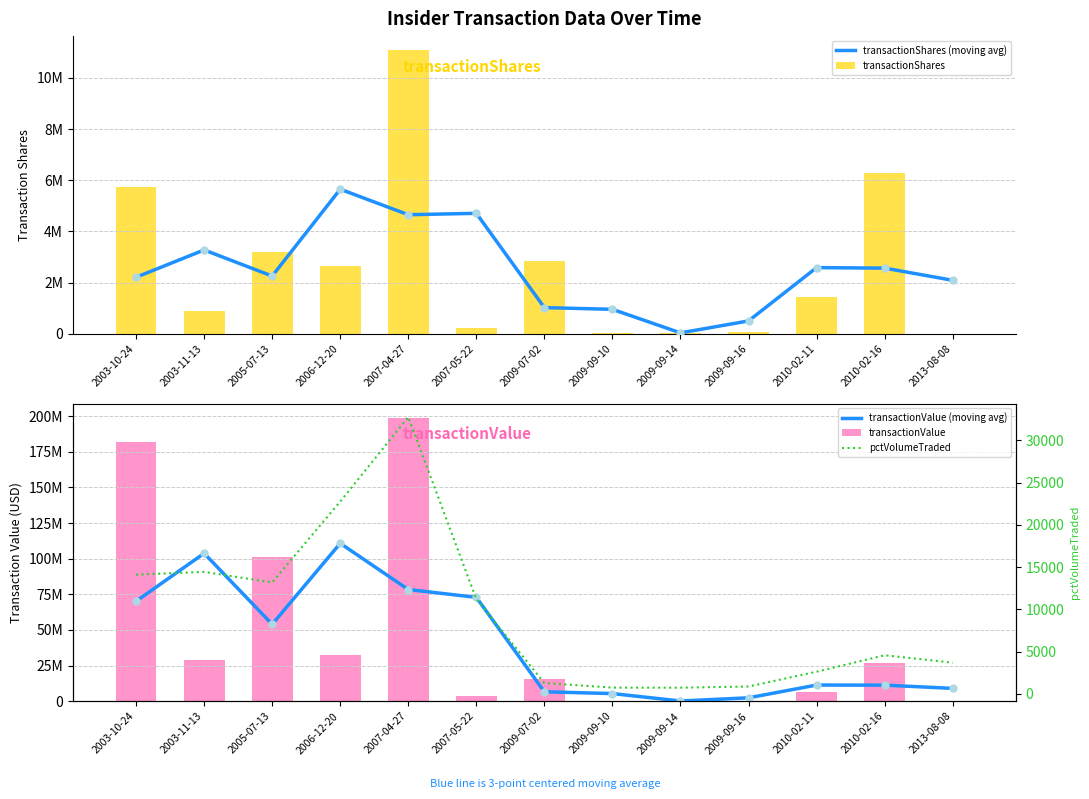

Between 2007-05-22 and 2013-08-08, which is larger?

2007-05-22